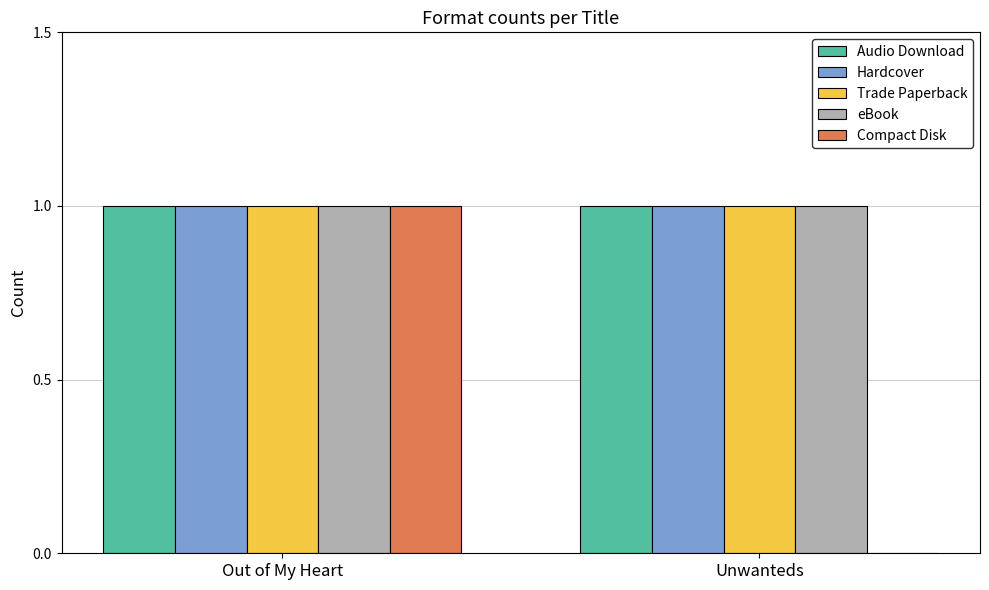

True or false: Audio Download has a value of 1 at Out of My Heart.

True